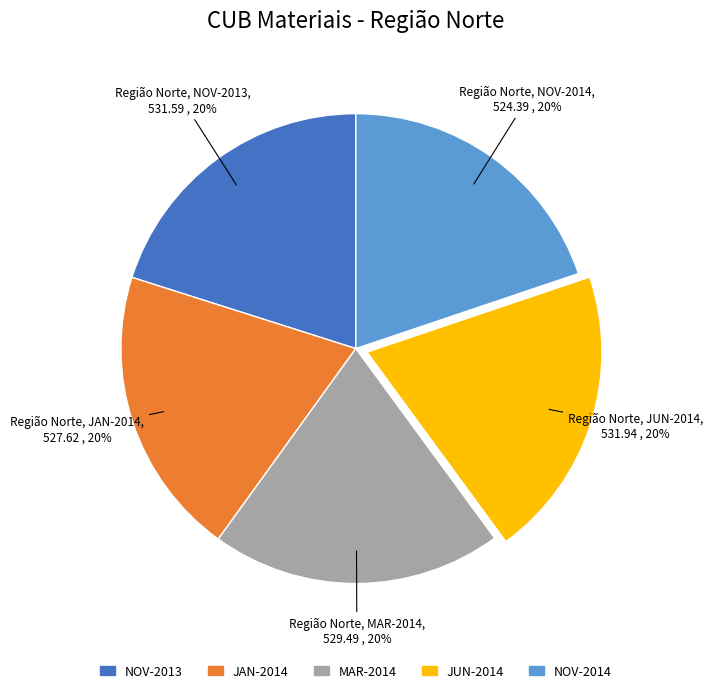

Is there any slice that represents more than half of the pie?

No